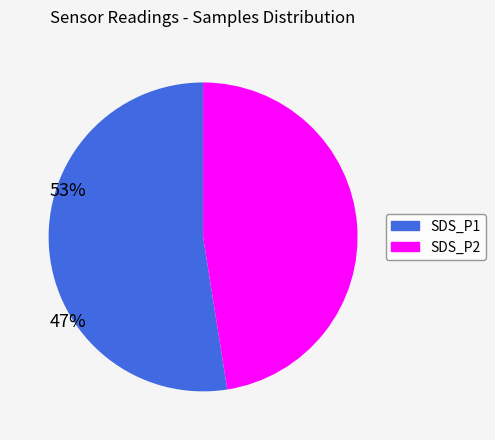

Does any single category account for the majority?

Yes